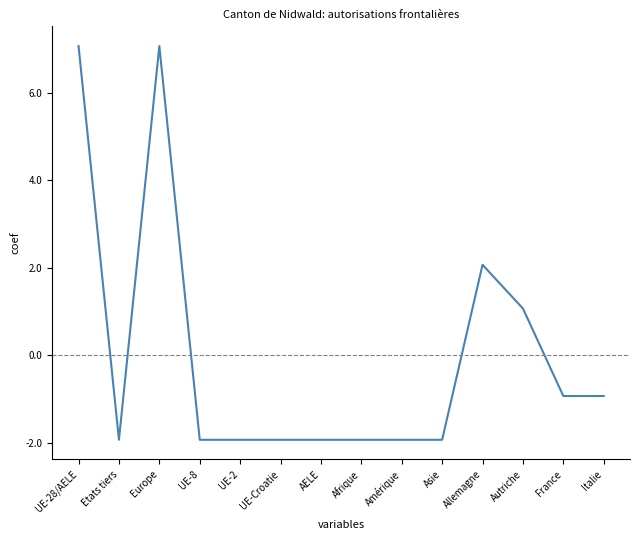

Reading left to right, transcribe all the data shown in this chart.

UE-28/AELE=7.1	Etats tiers=-1.9	Europe=7.1	UE-8=-1.9	UE-2=-1.9	UE-Croatie=-1.9	AELE=-1.9	Afrique=-1.9	Amérique=-1.9	Asie=-1.9	Allemagne=2.1	Autriche=1.1	France=-0.9	Italie=-0.9